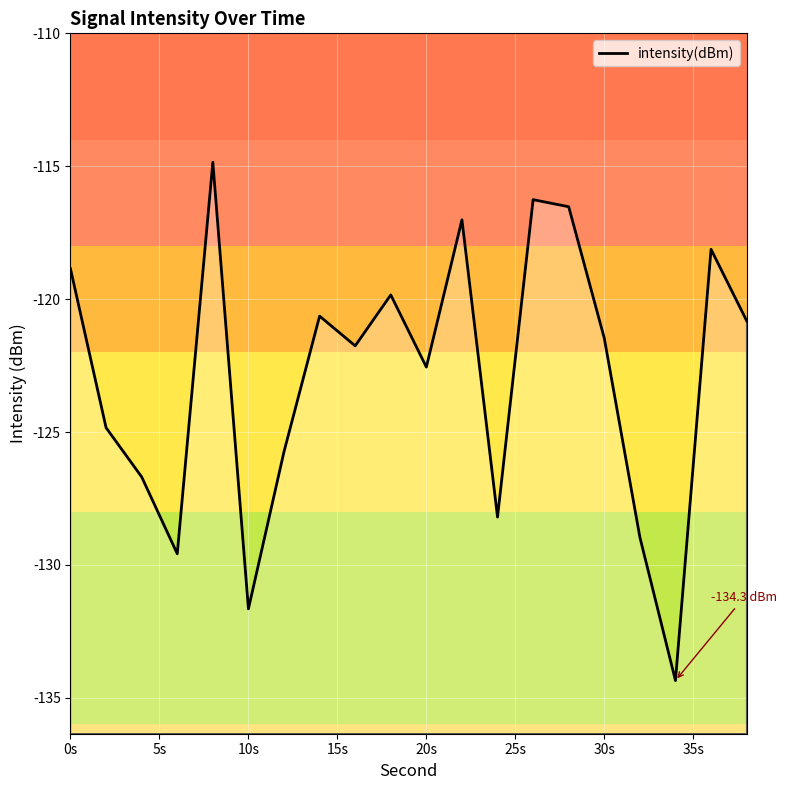

Reading left to right, extract all data points from this chart.

-118.9	-124.8	-126.7	-129.6	-114.9	-131.7	-125.7	-120.6	-121.8	-119.8	-122.6	-117.0	-128.2	-116.3	-116.5	-121.5	-129.0	-134.3	-118.1	-120.8